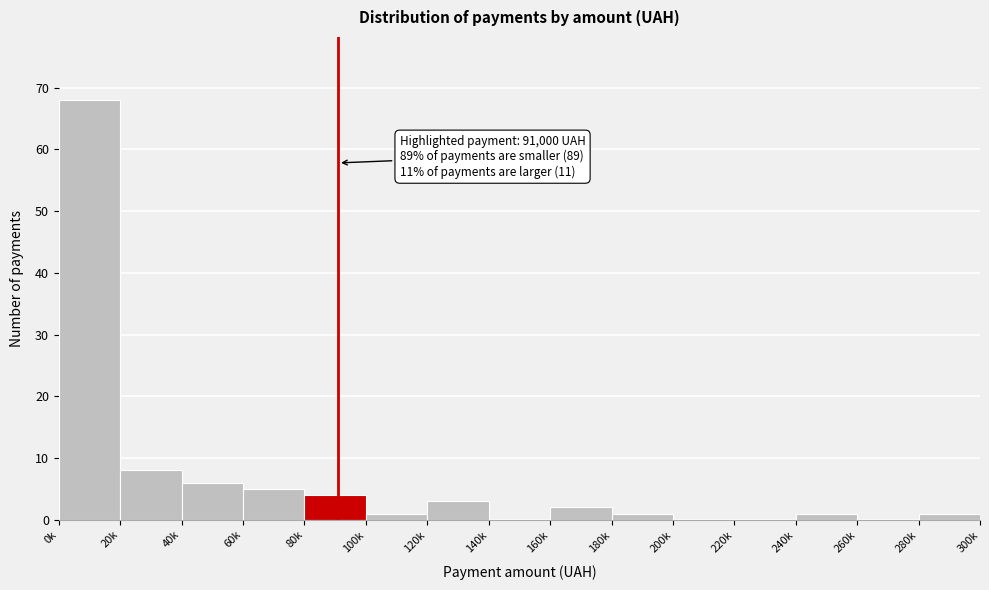

Reading left to right, transcribe all the data shown in this chart.

0k=68	20k=8	40k=6	60k=5	80k=4	100k=1	120k=3	140k=0	160k=2	180k=1	200k=0	220k=0	240k=1	260k=0	280k=1